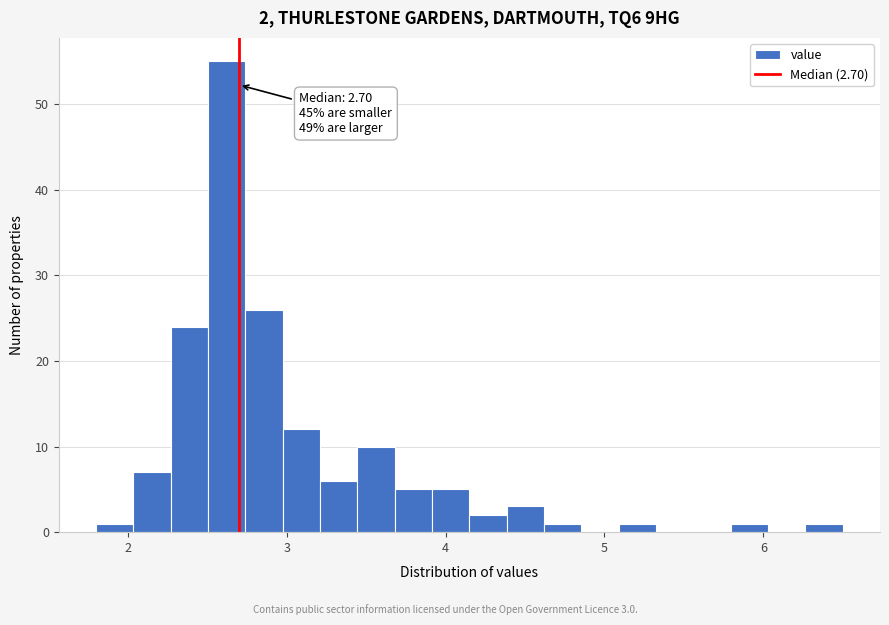

Around what value on the x-axis is the tallest bar? Give the approximate position of its centre, as read against the axis.

2.6